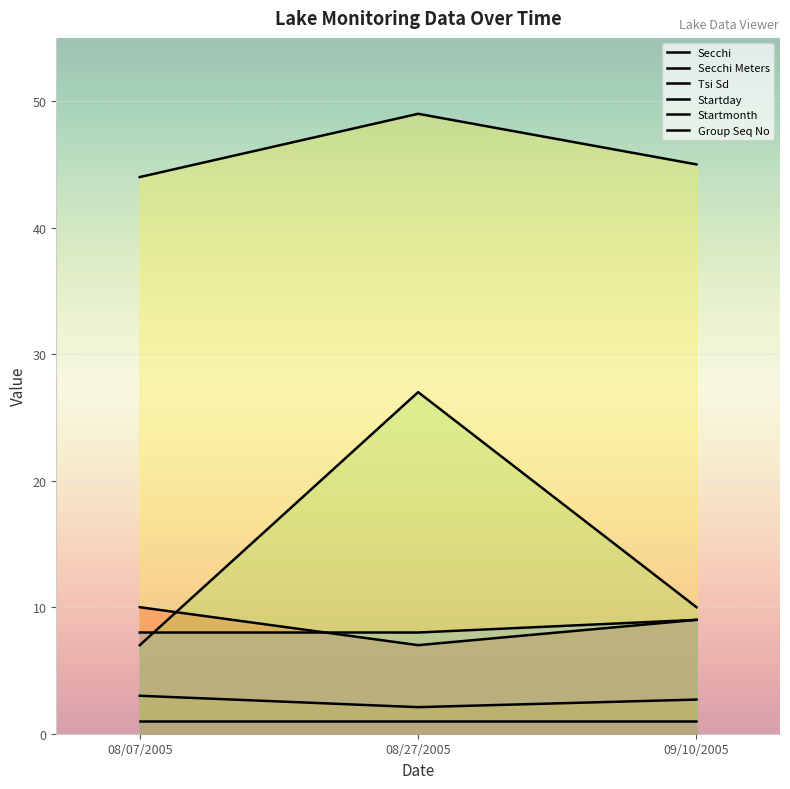

Between 09/10/2005 and 08/27/2005, which is larger?

09/10/2005